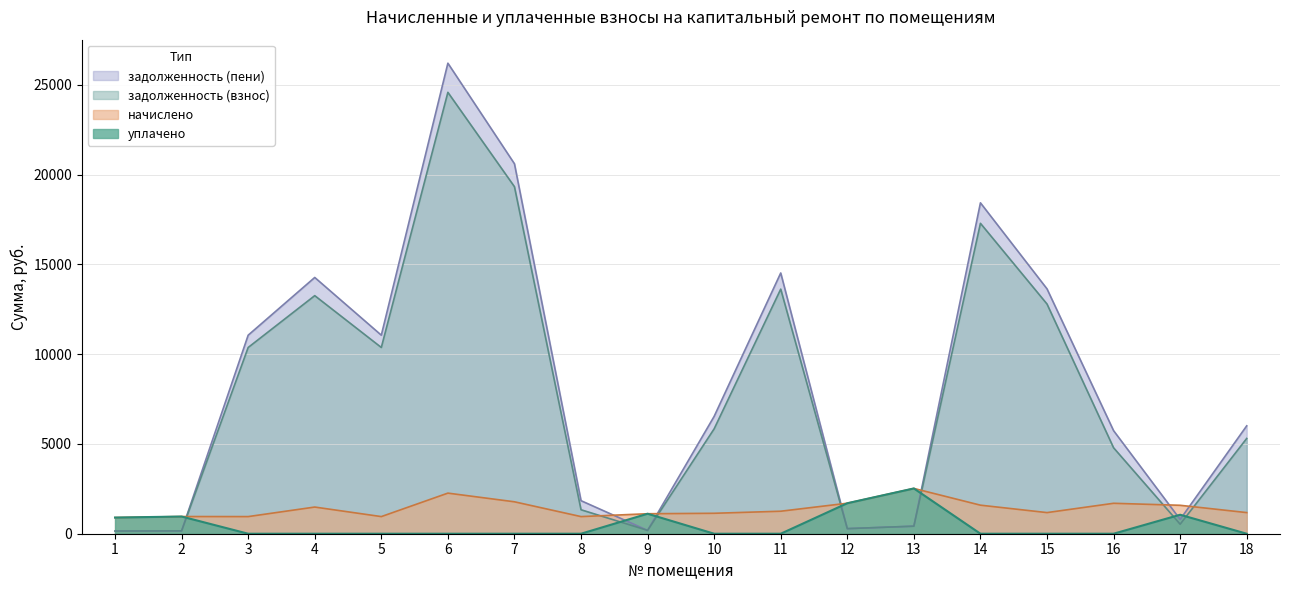

True or false: начислено and задолженность (взнос) intersect in this chart.

True